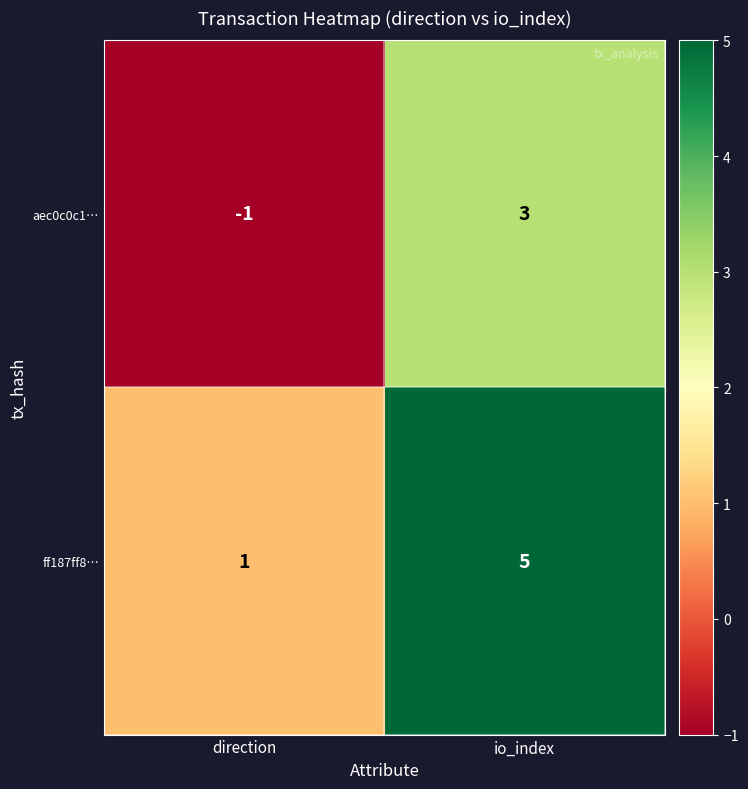

Reading left to right, transcribe all the data shown in this chart.

aec0c0c1…: direction=-1	io_index=3
ff187ff8…: direction=1	io_index=5